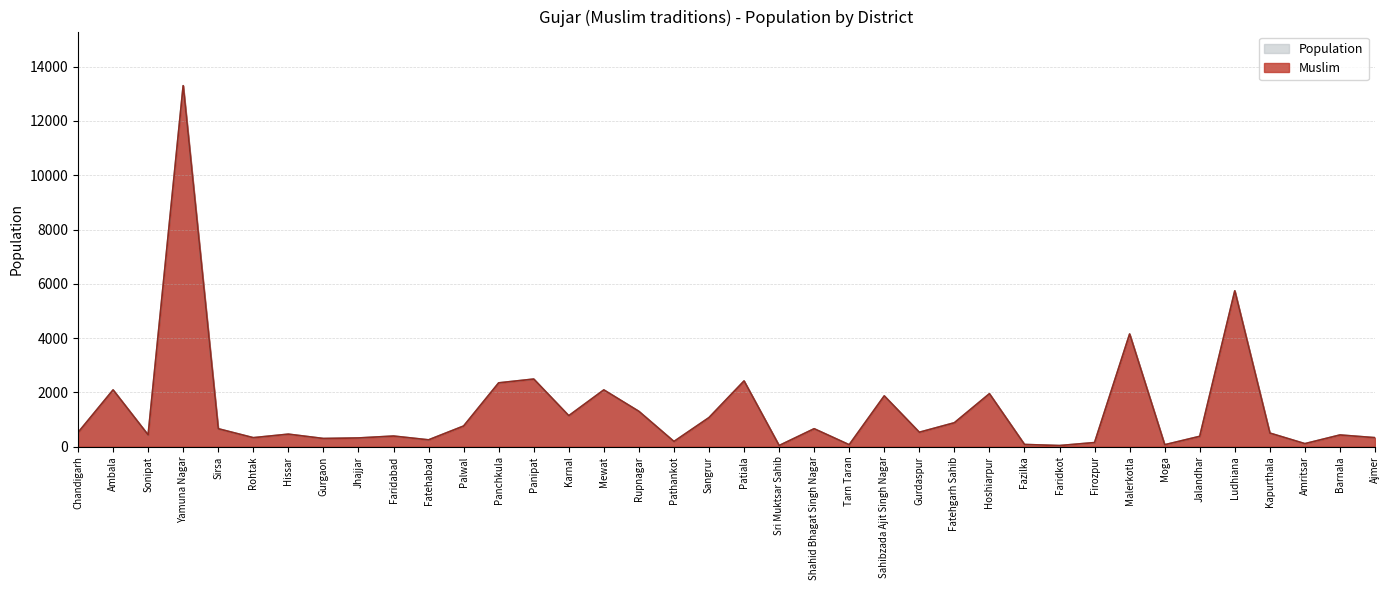

What position from the left is Sangrur?

19